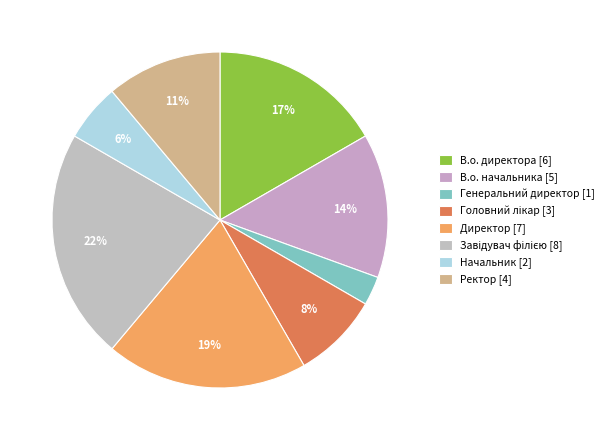

What is the change in value from Директор to Начальник?

-5